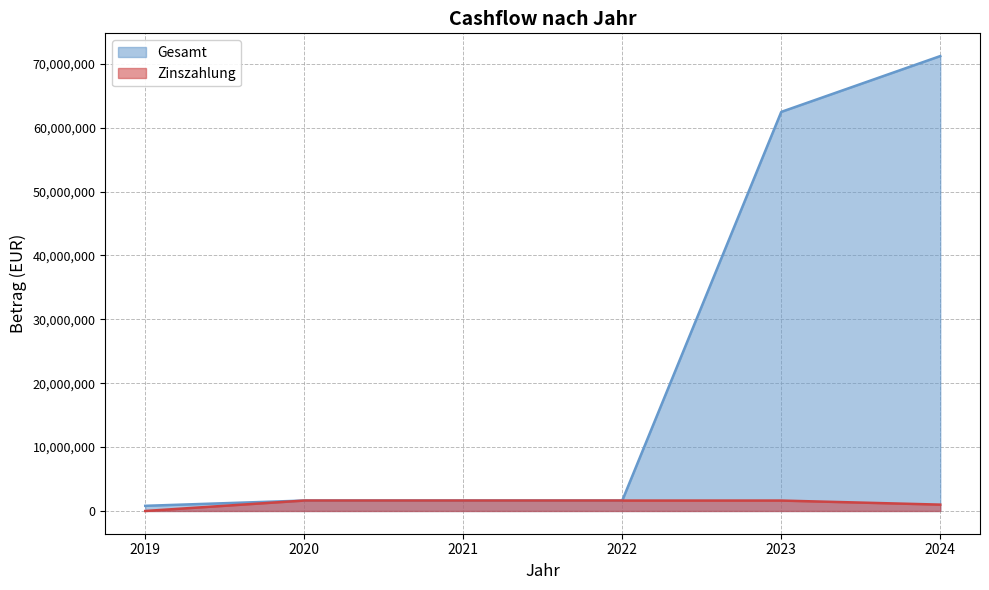

Reading left to right, extract all data points from this chart.

Gesamt: 807612.3	1631082.5	1631082.5	1631082.5	62471082.5	71207382.5
Zinszahlung: 0.0	1631082.5	1631082.5	1631082.5	1631082.5	994382.5